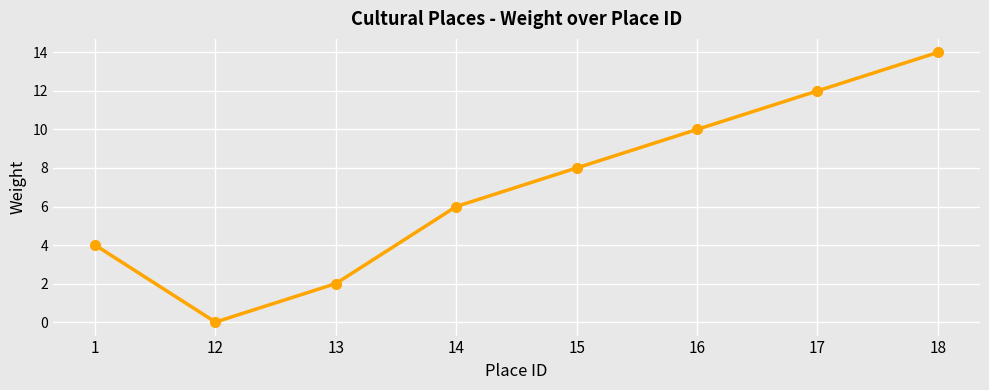

What is the ratio of the value at 18 to the value at 17?

1.2